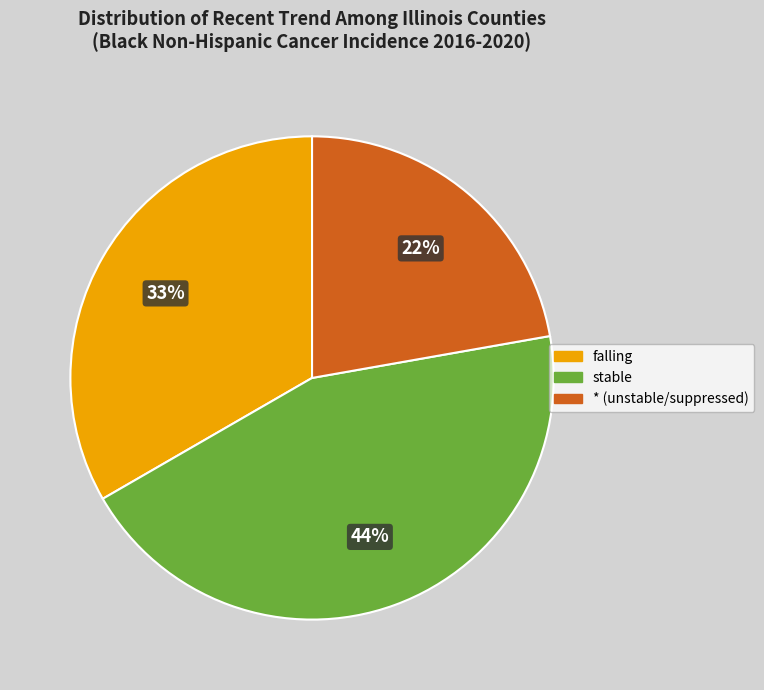

To the nearest percent, what is the average slice percentage?

33%